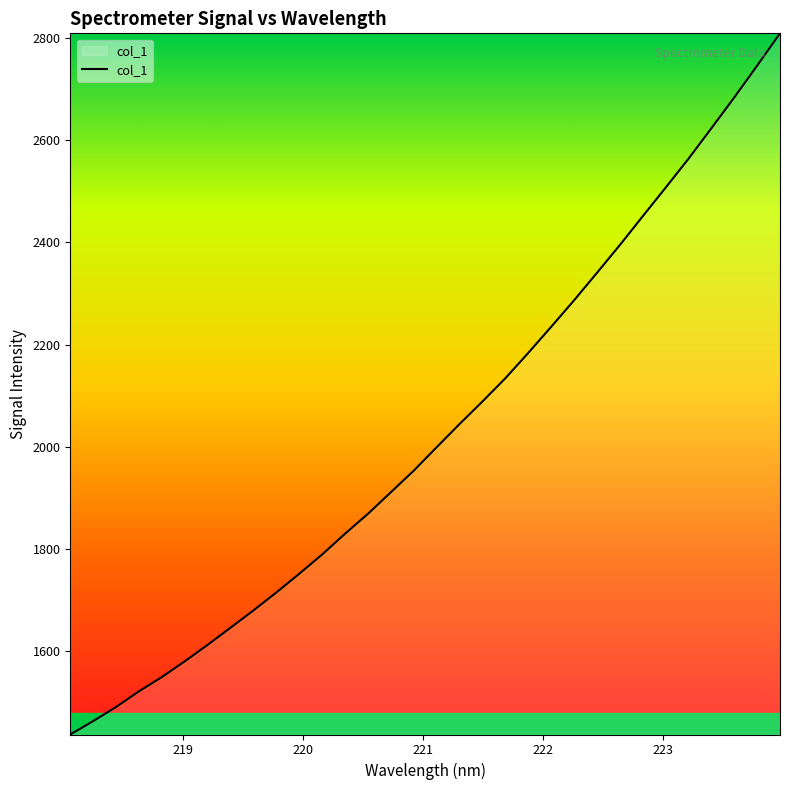

How many lines are shown in the chart?

1